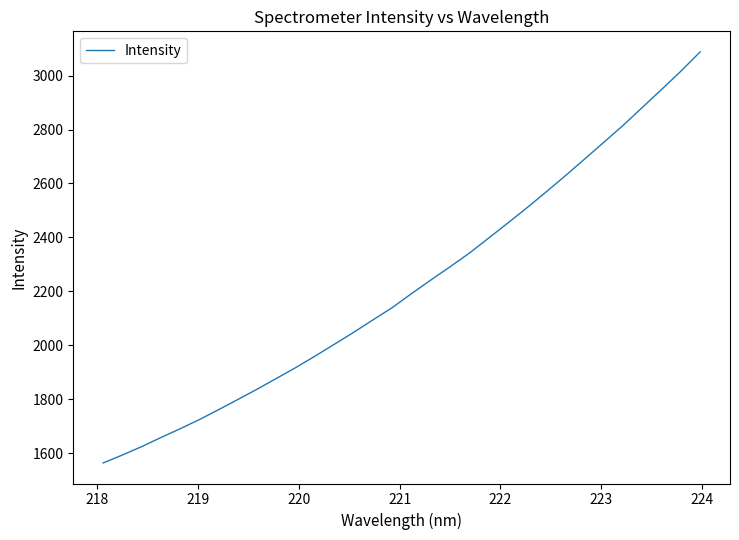

What is the smallest value displayed?

1563.2